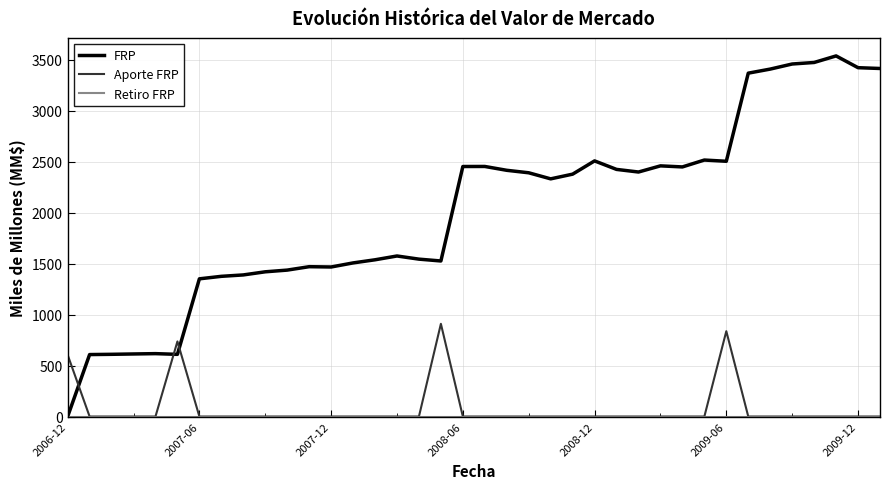

What is the maximum value shown in the chart?

3536.2